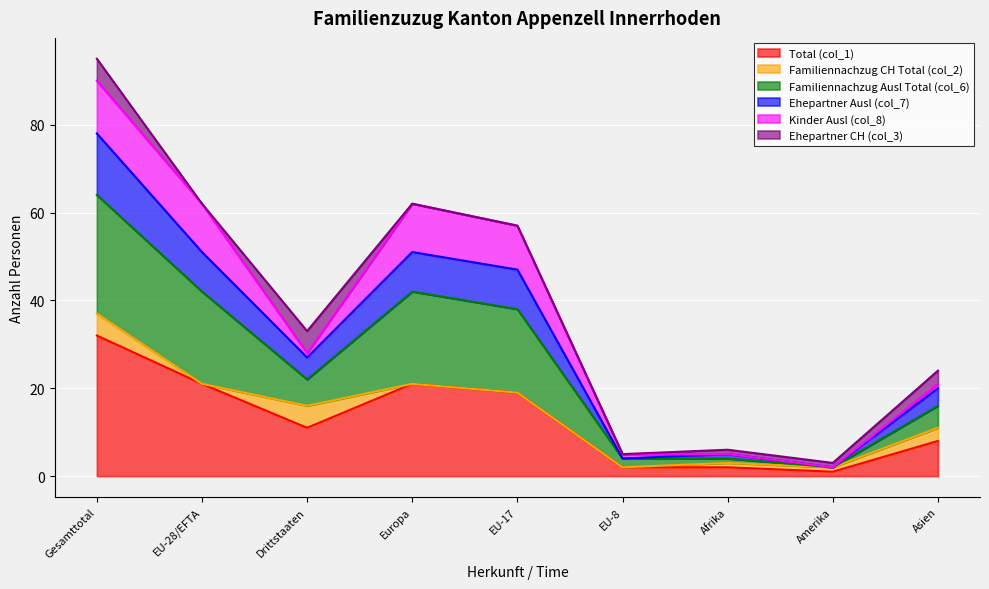

What position from the right is Europa?

6